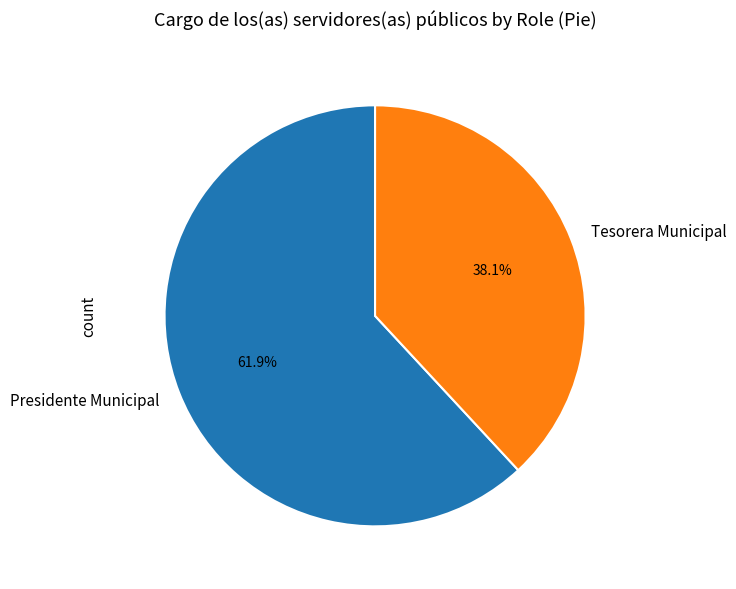

Which slice is the smallest?

Tesorera Municipal